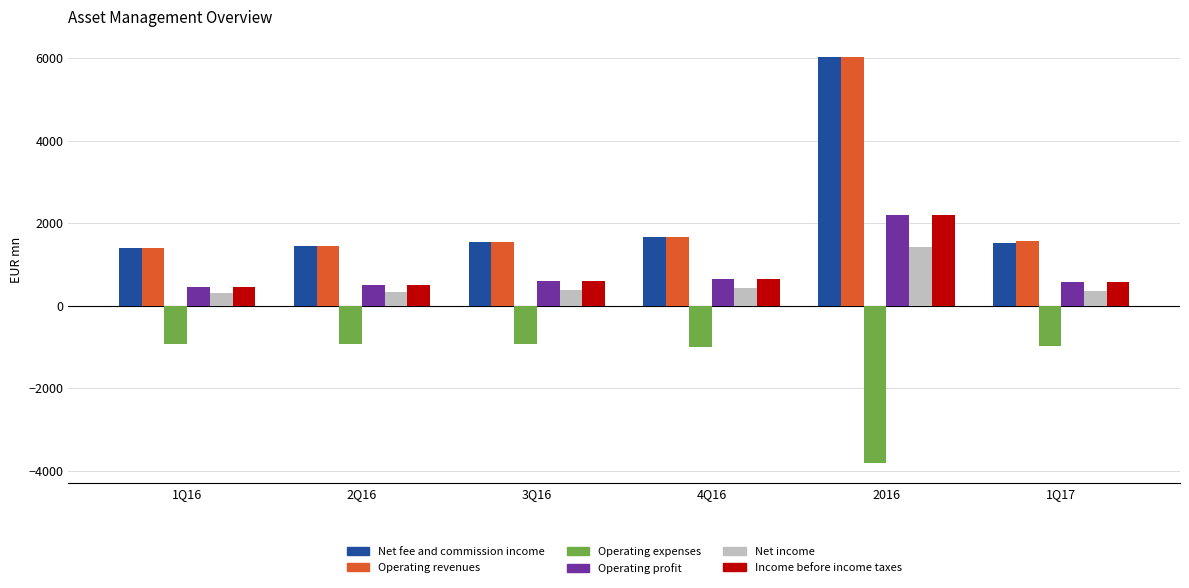

At how many categories does at least one series exceed 2454?

1